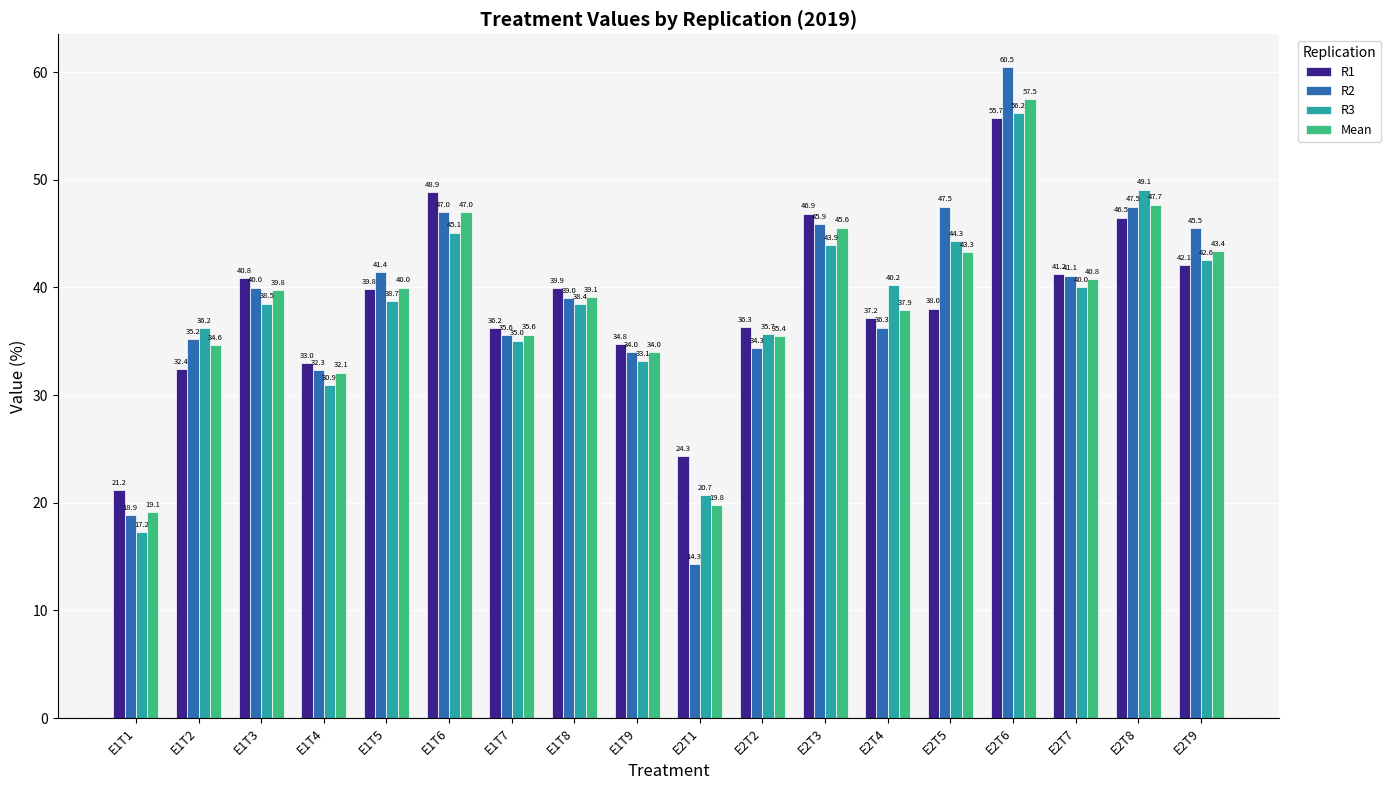

What is the total value across all series at E2T9?

173.5